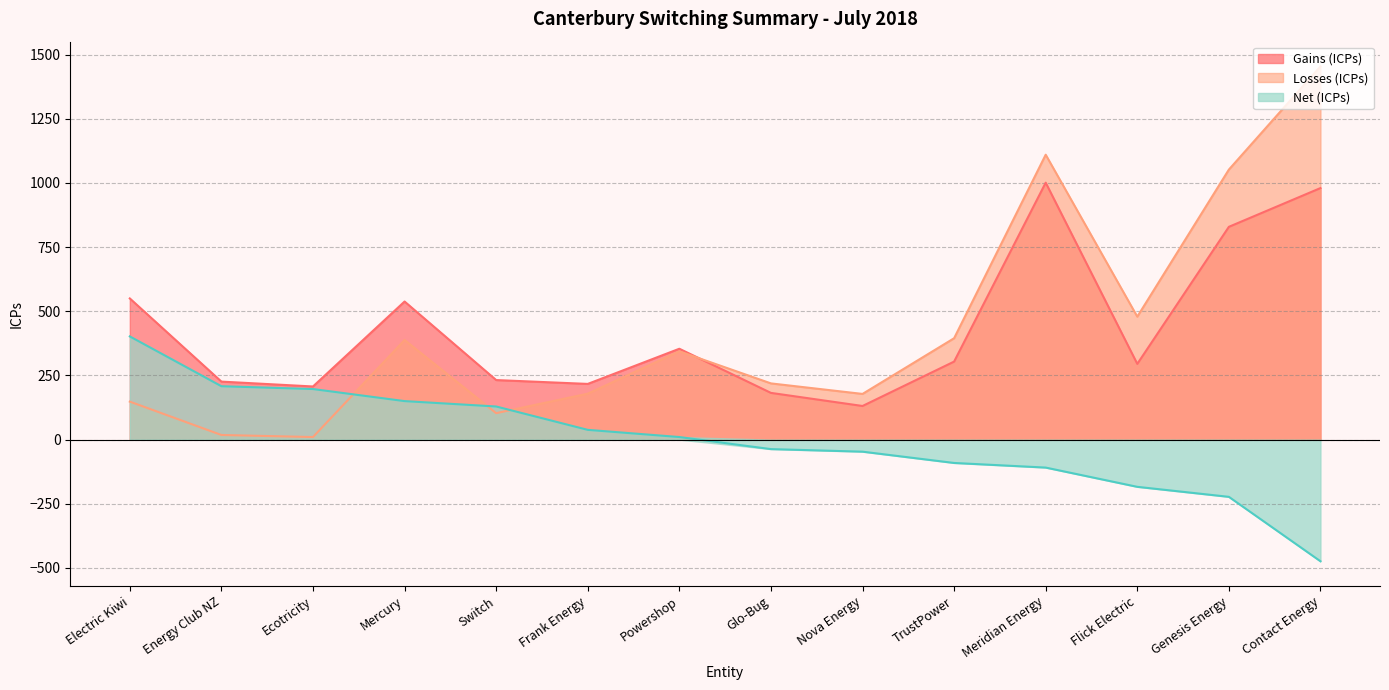

Which category has the lowest value across all series?

Contact Energy